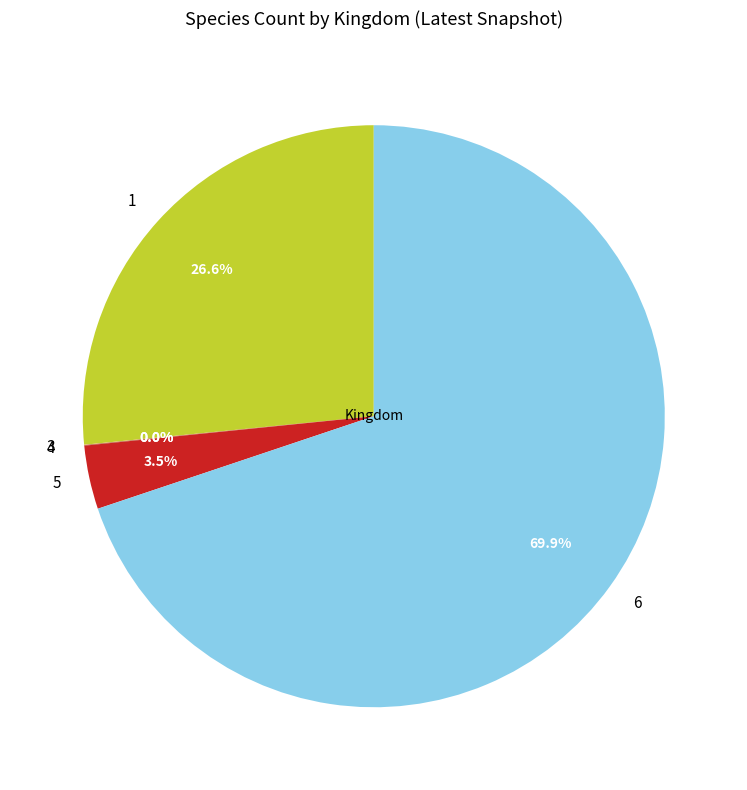

Does 1 account for over 50% of the chart?

No